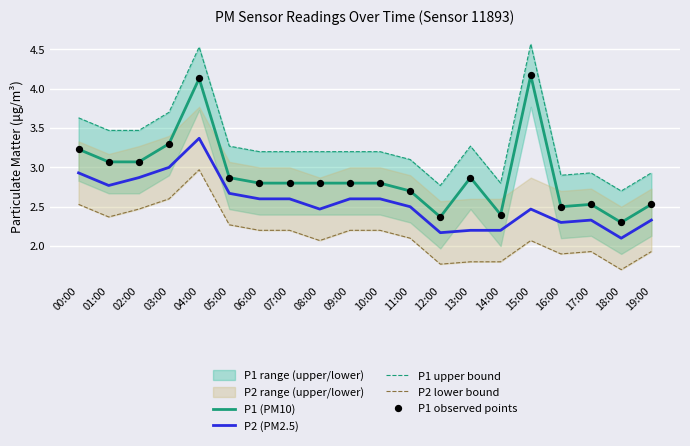

Which series reaches the minimum Y coordinate?

P2 lower bound